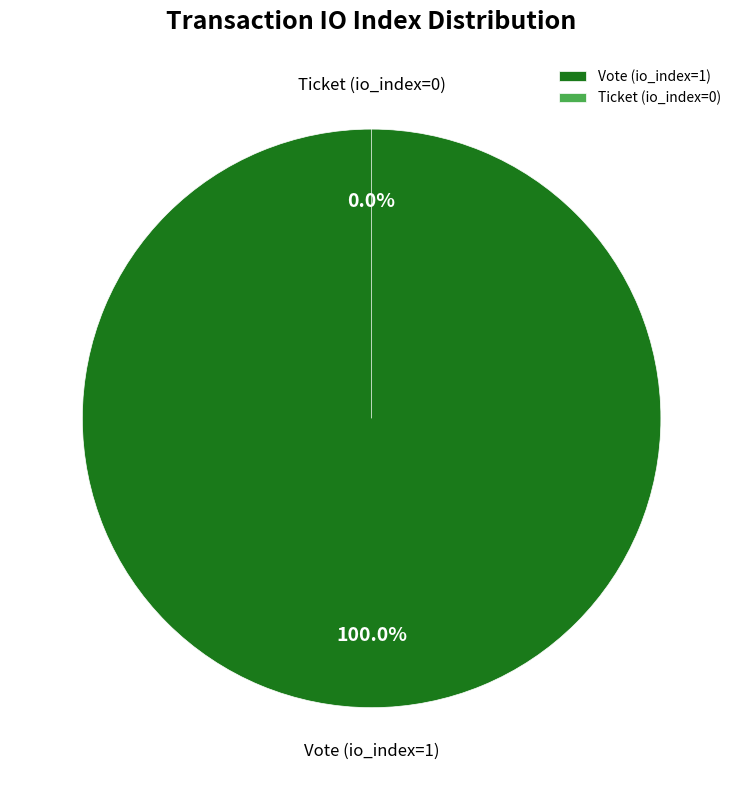

To the nearest percent, what is the difference between the largest and smallest slice percentages?

100%